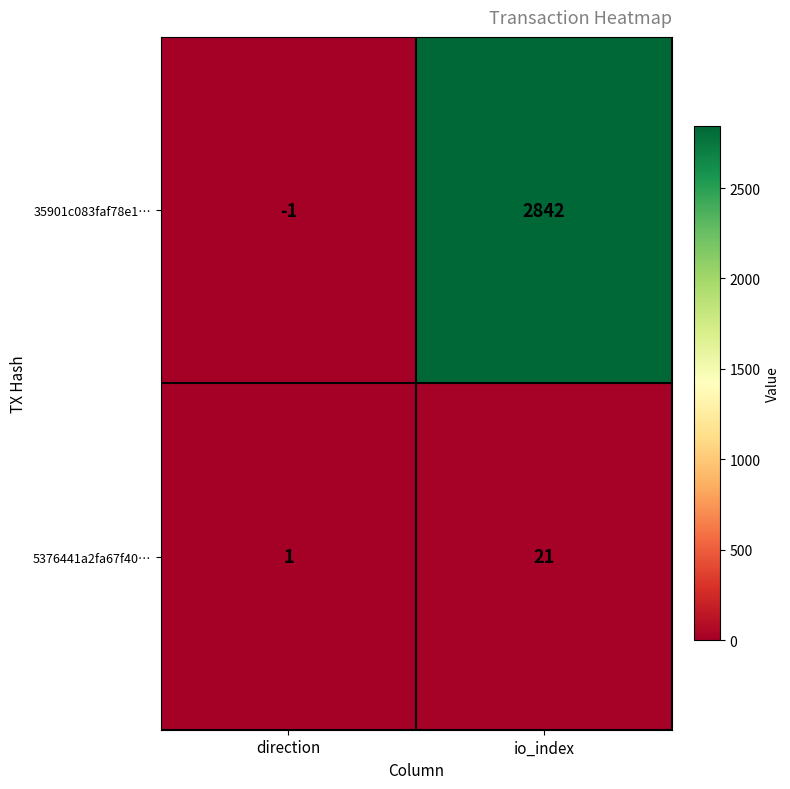

Which category has the lowest value in the 5376441a2fa67f40… series?

direction